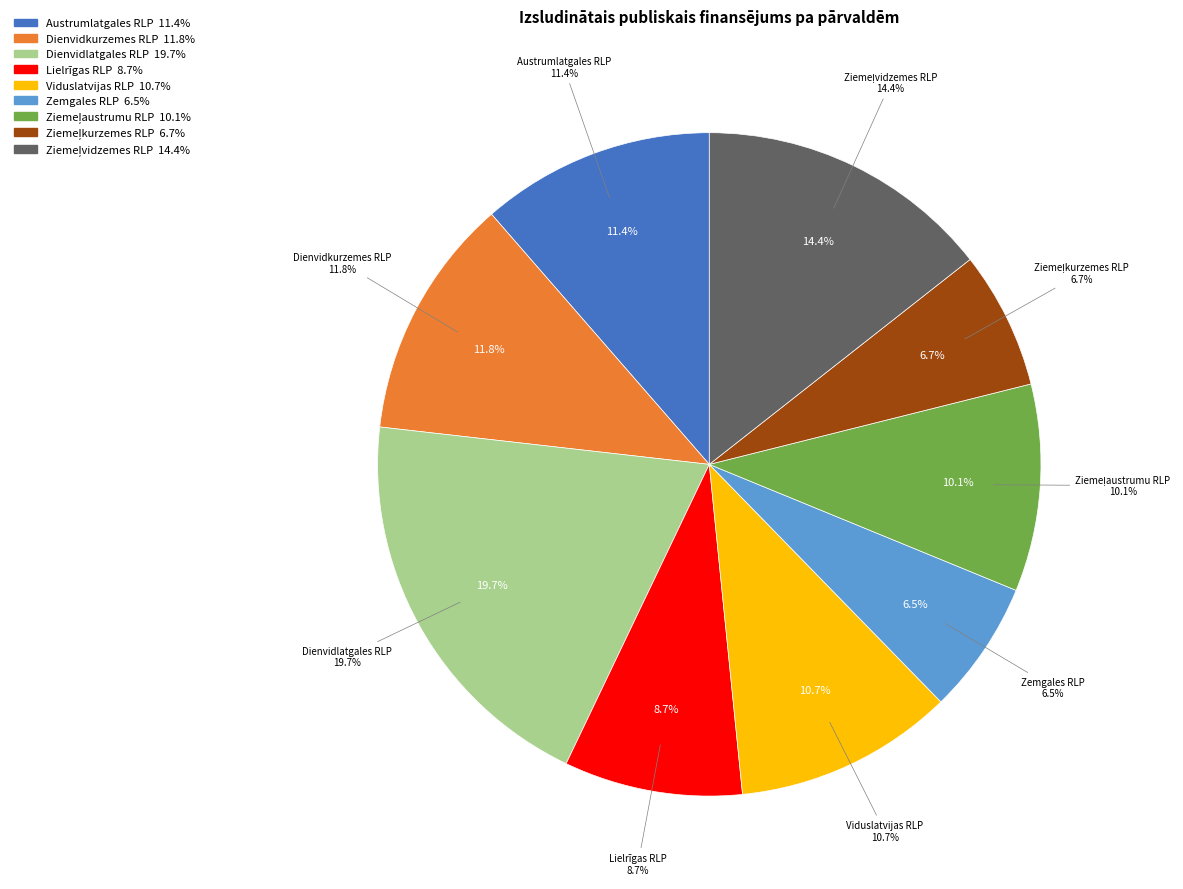

How many segments does this pie chart have?

9